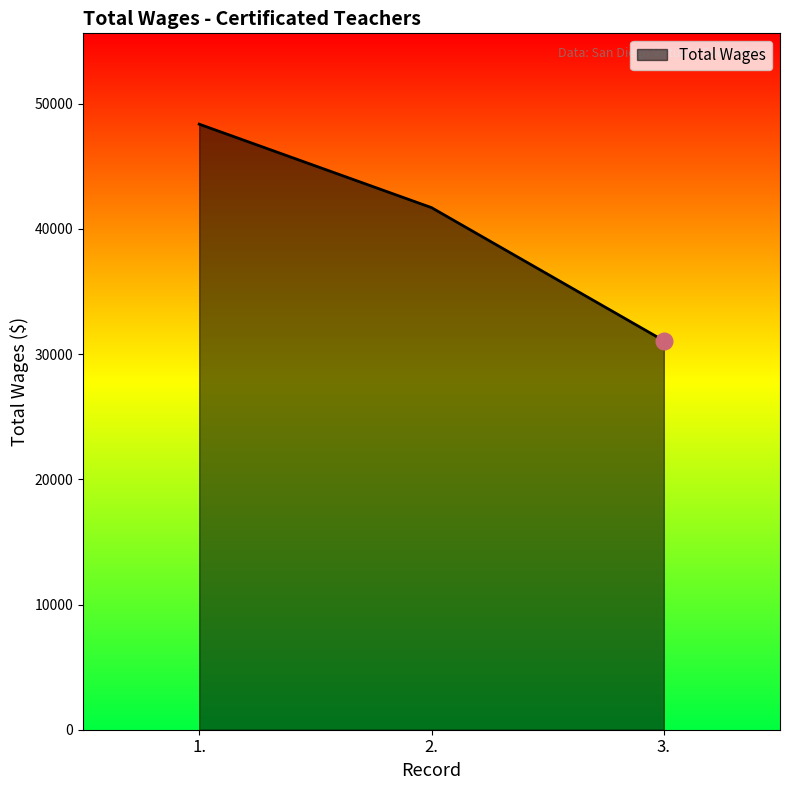

Rank the categories by value from lowest to highest.

3., 2., 1.